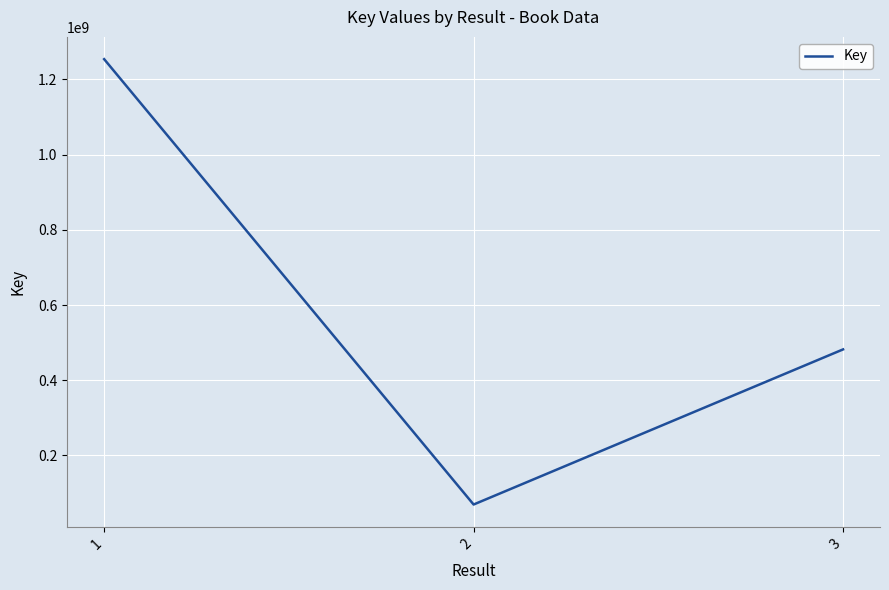

Count the number of categories in the chart.

3